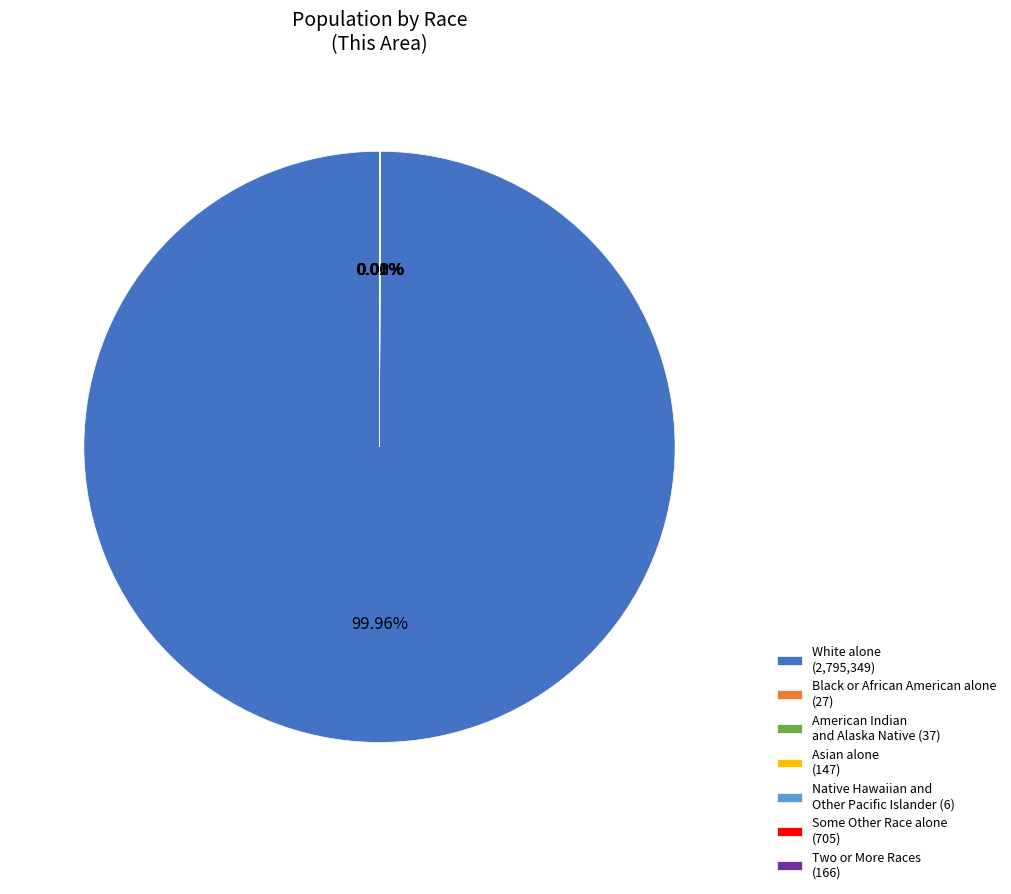

Is there a majority slice in this chart?

Yes